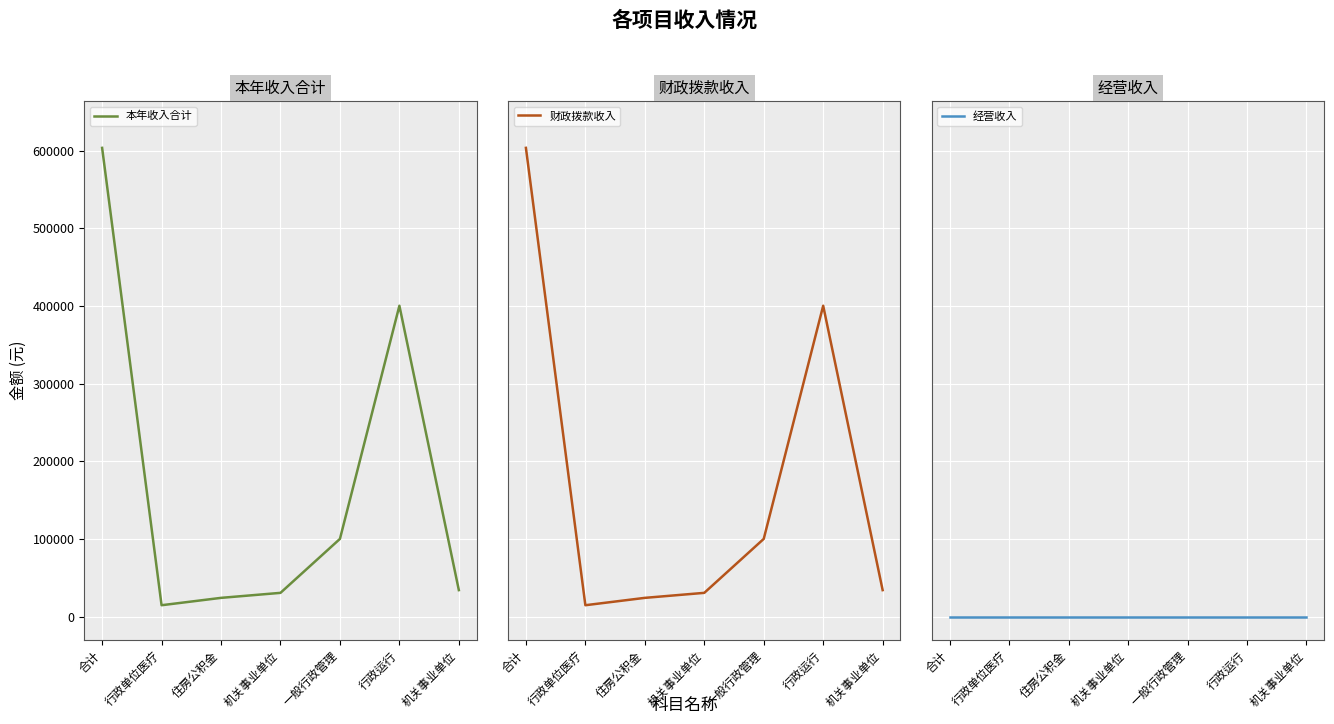

What is the difference between the highest and lowest values at 合计?

603439.9